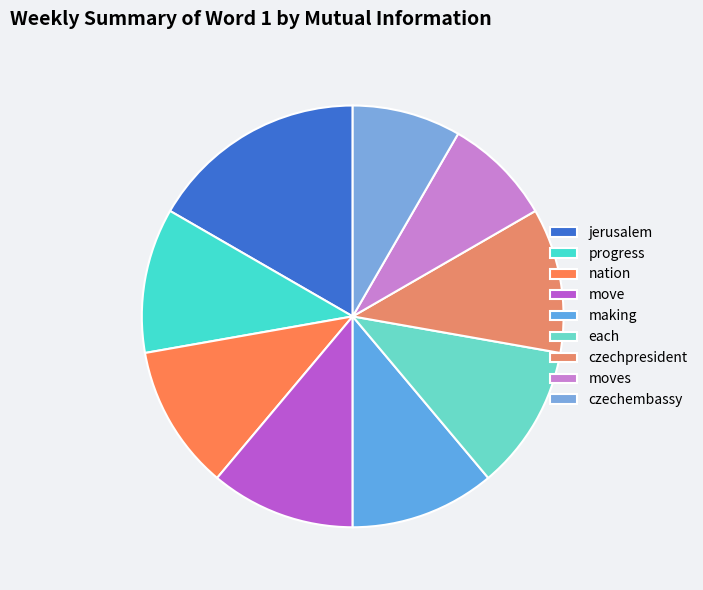

Does czechpresident represent more than half of the total?

No